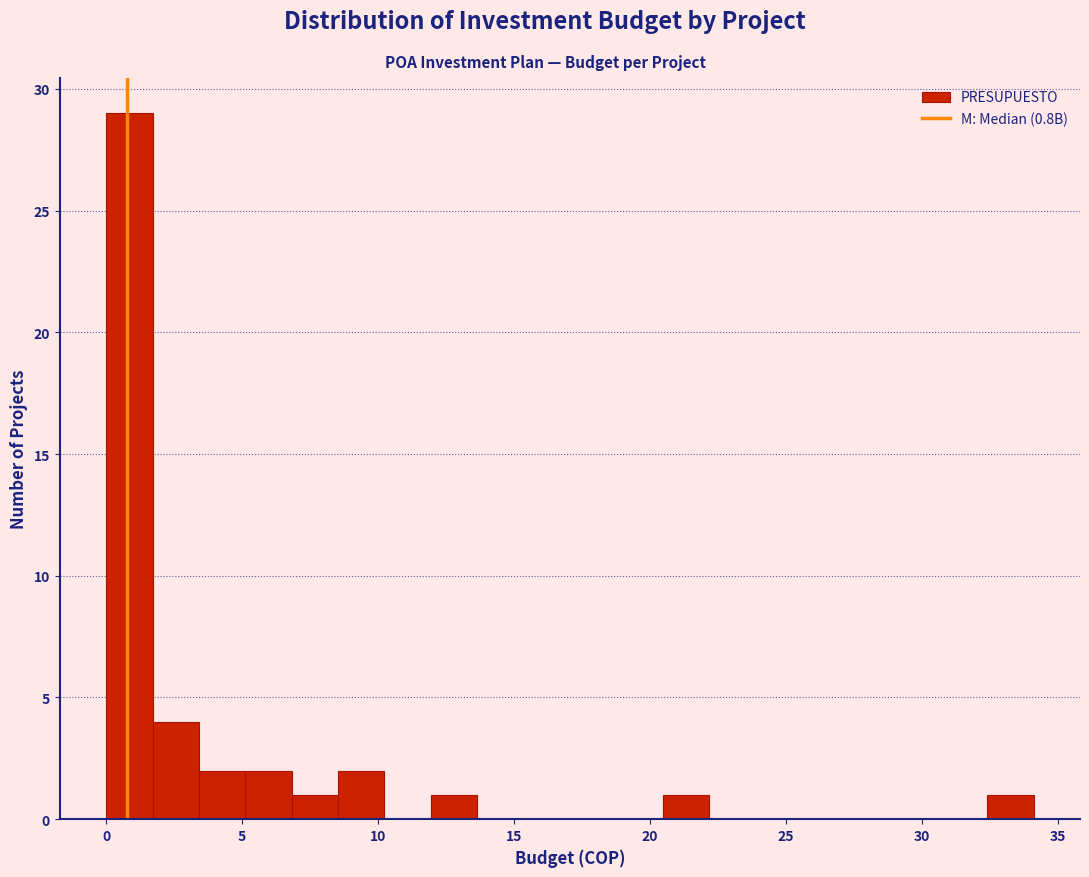

Read against the x-axis, roughly where is the centre of the tallest bar?

1.0